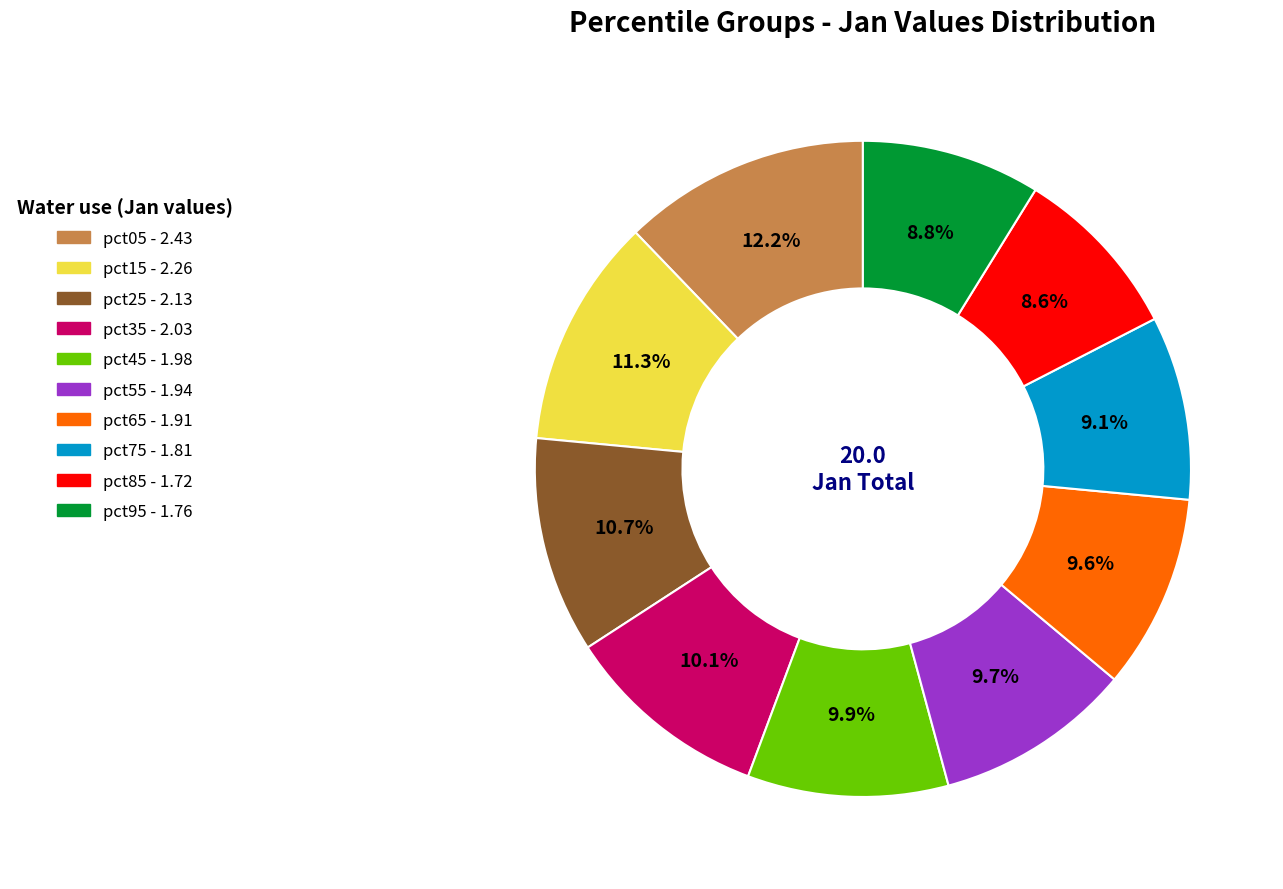

To the nearest percent, what portion does pct05 represent?

12%